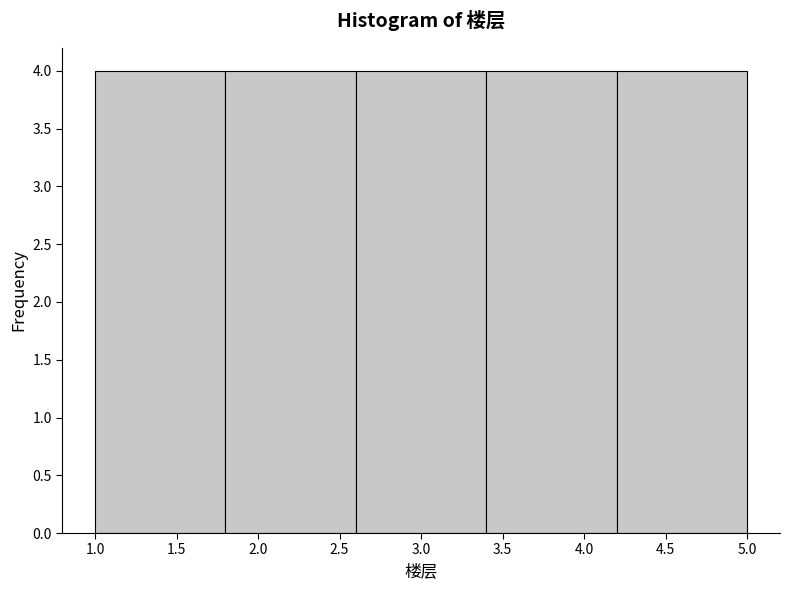

What is the height of the bar covering 4.2 to 5.0 on the x-axis? The values are not printed on the chart, so give them approximately, as read against the axis.

4